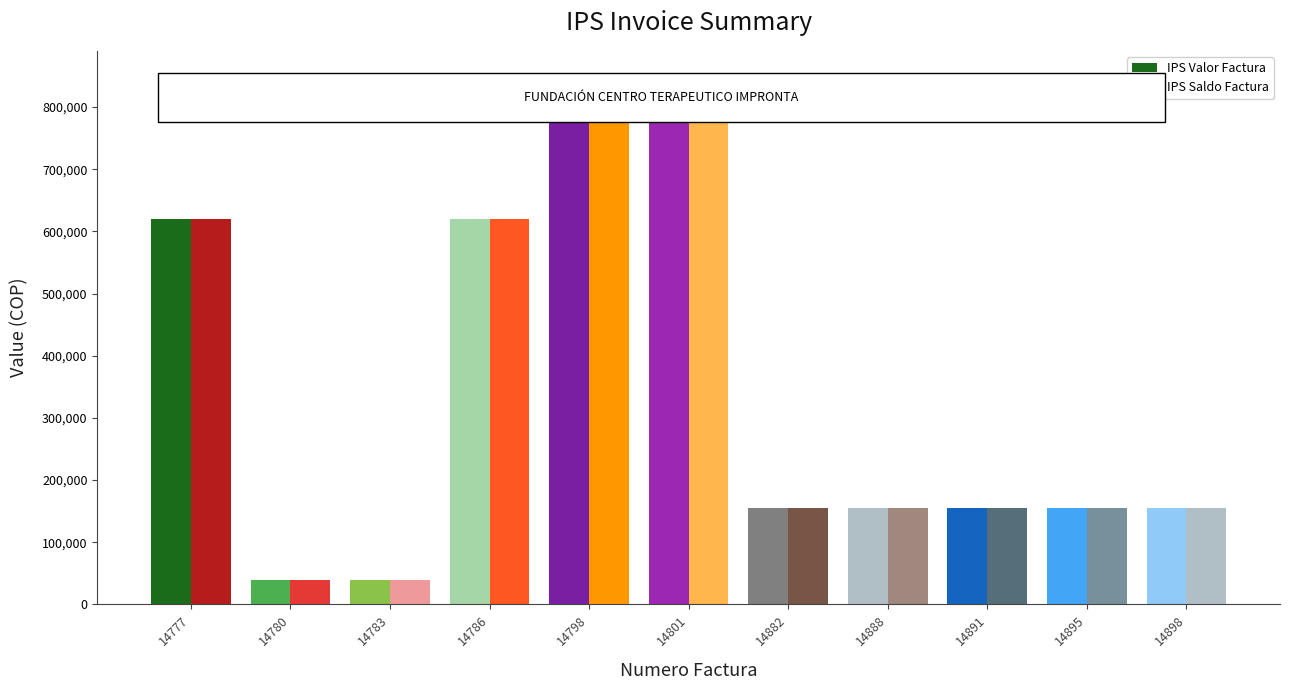

Is the value of IPS Saldo Factura at 14882 greater than the value of IPS Valor Factura at 14780?

Yes